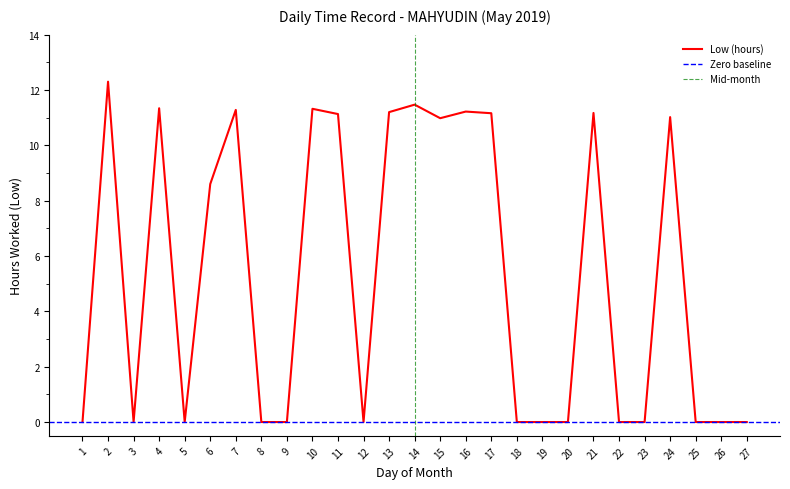

True or false: the data has more than 0 interior local peaks.

True